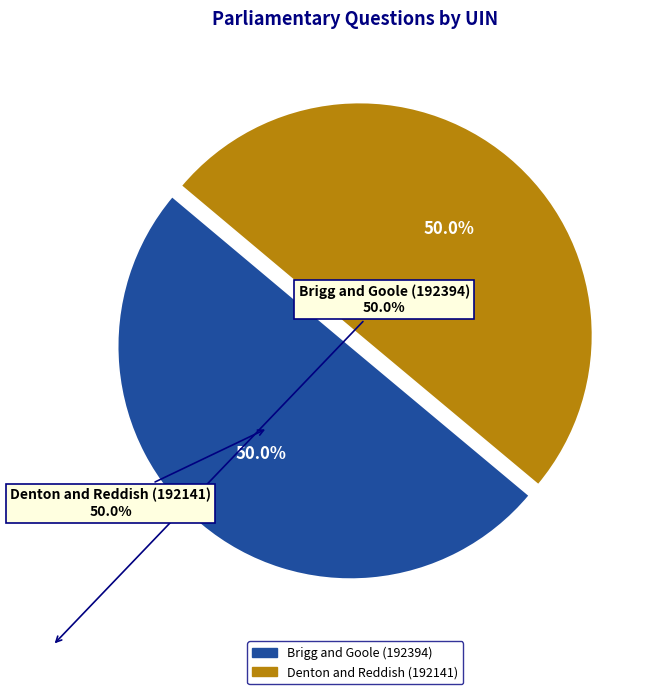

Combined, what portion of the pie is Brigg and Goole (192394) and Denton and Reddish (192141)?

100.0%